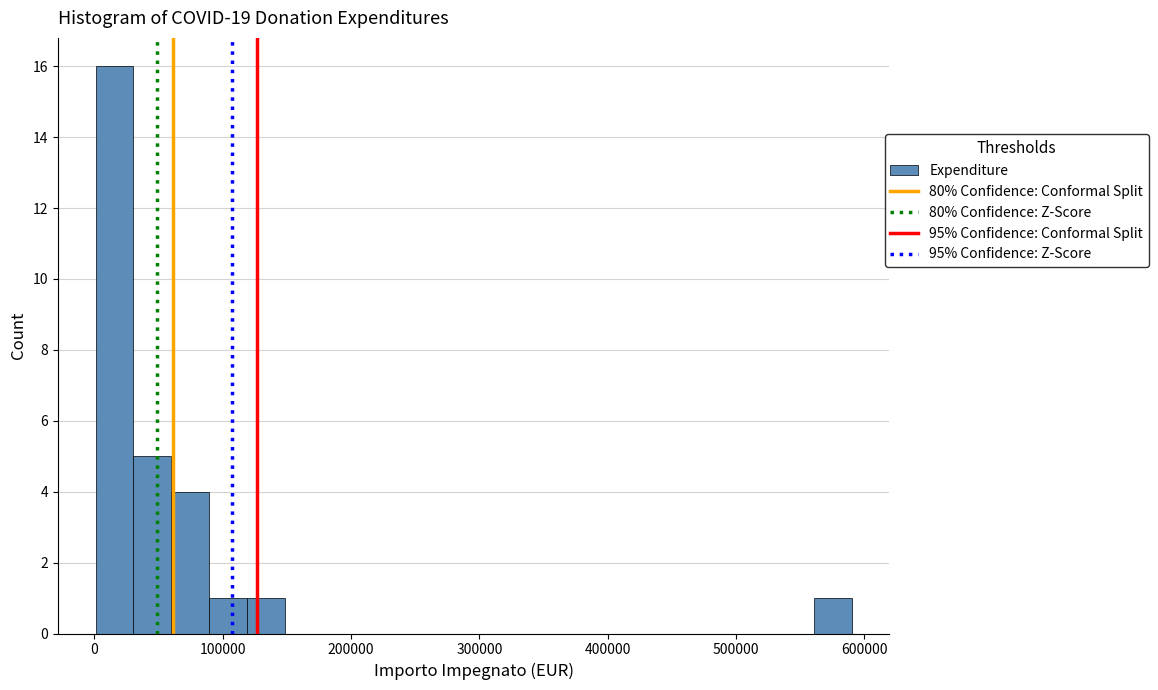

Read against the x-axis, roughly where is the centre of the tallest bar?

20000